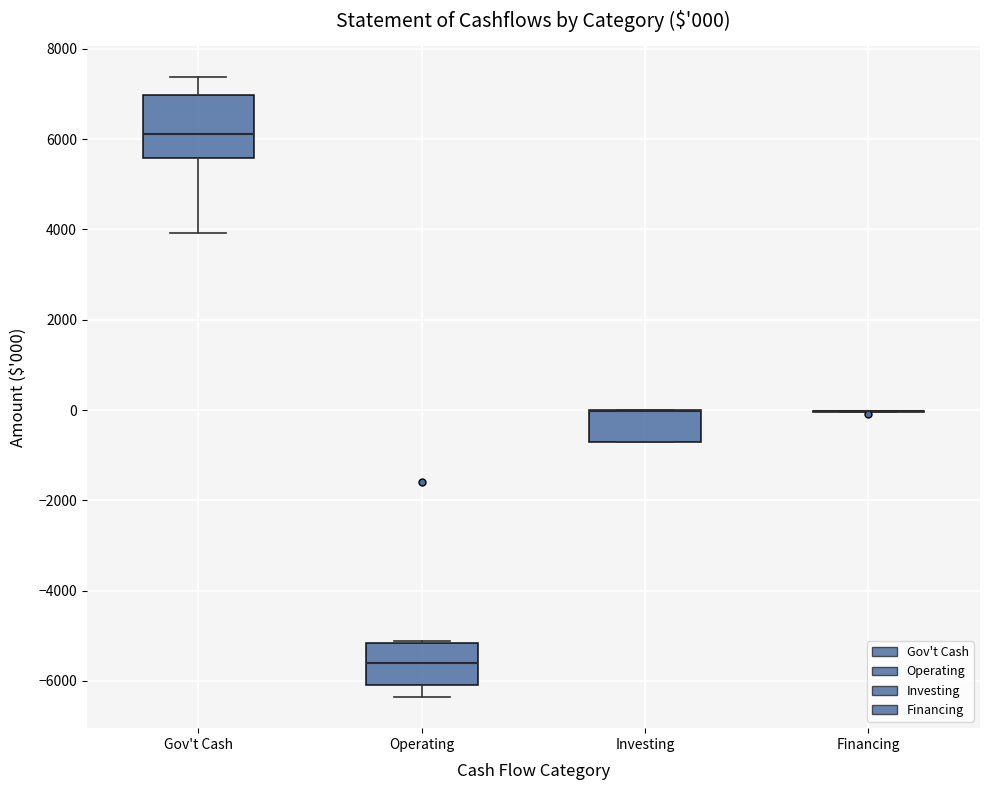

Which box is the tallest, from its lower edge to its upper edge?

Gov't Cash